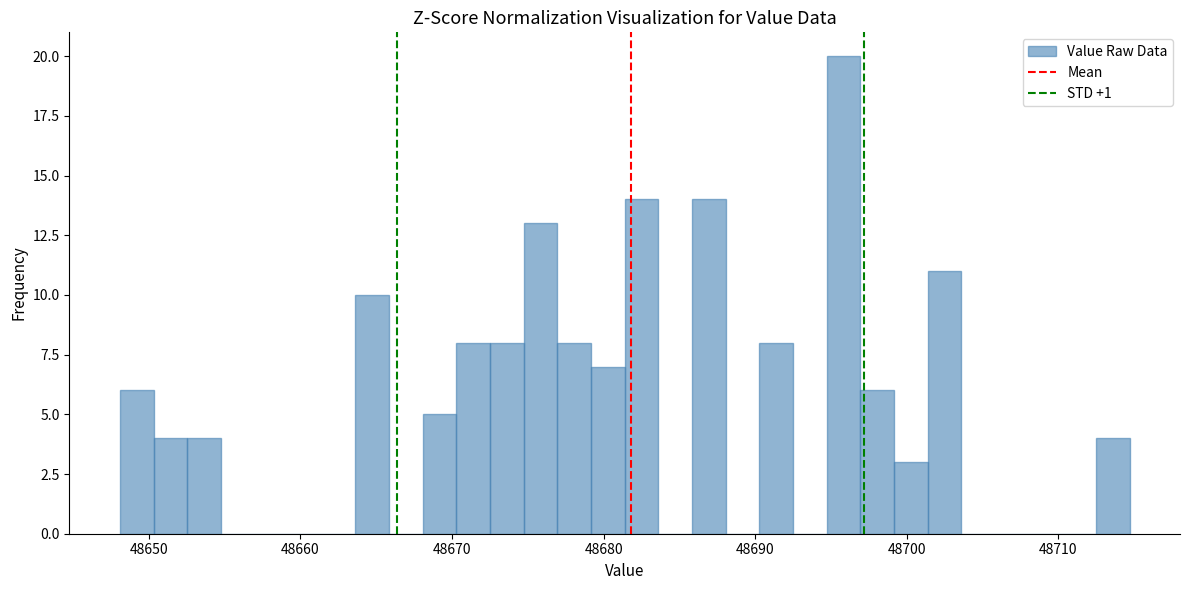

Around what value on the x-axis is the tallest bar? Give the approximate position of its centre, as read against the axis.

48696